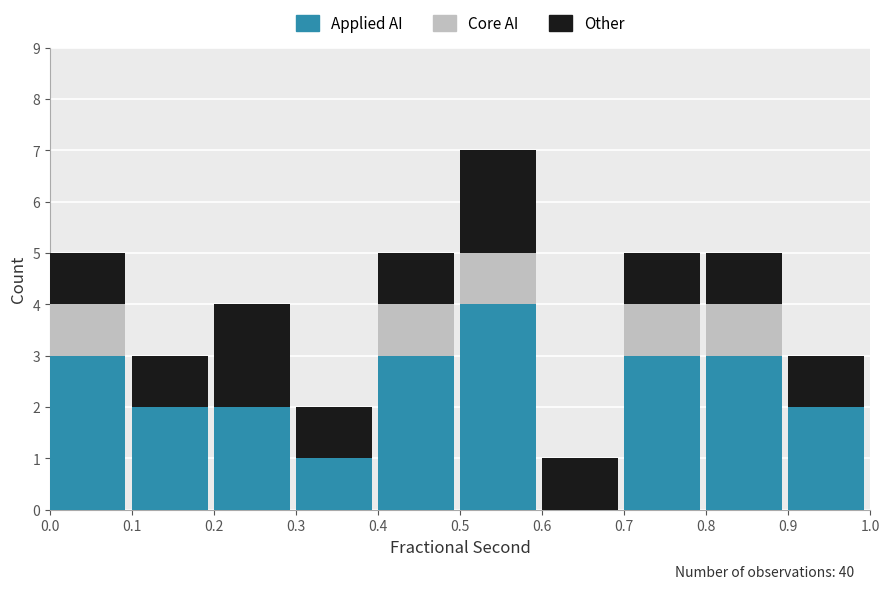

Reading left to right, what are the values for Applied AI?

0.0=3	0.1=2	0.2=2	0.3=1	0.4=3	0.5=4	0.6=0	0.7=3	0.8=3	0.9=2